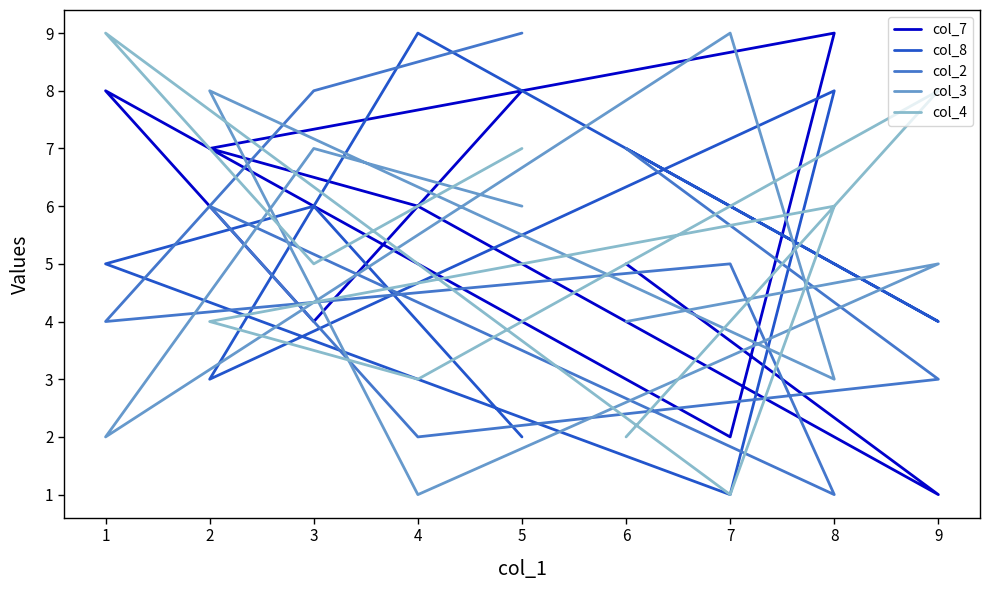

What is the sum of all col_2 values?

45